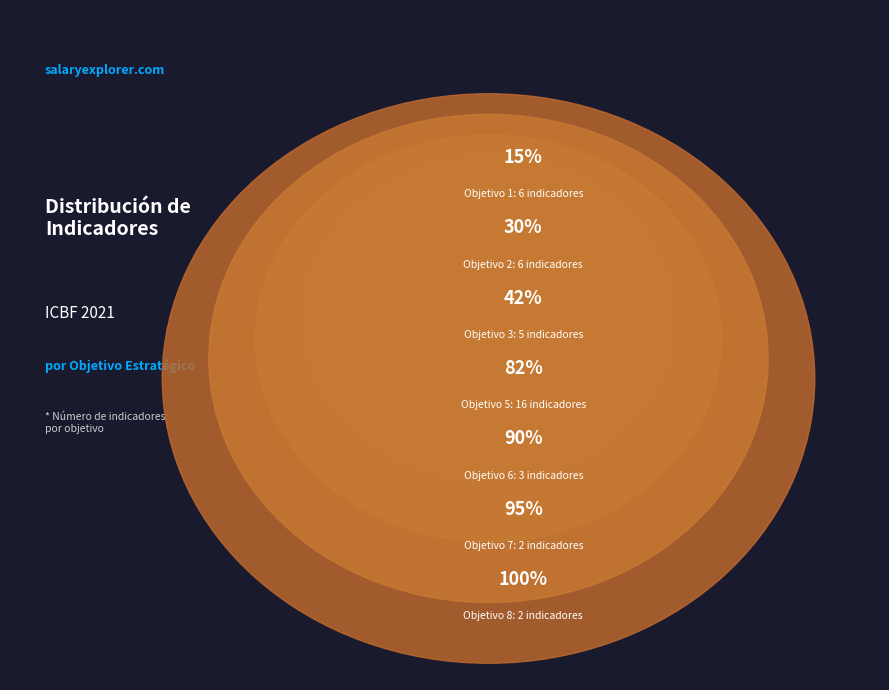

Which slice is the smallest?

7